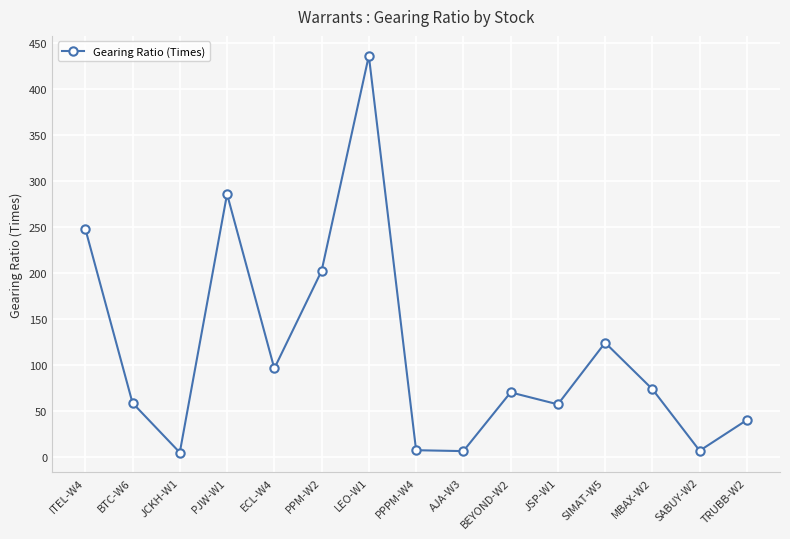

At which label is the value closest to 220?

PPM-W2